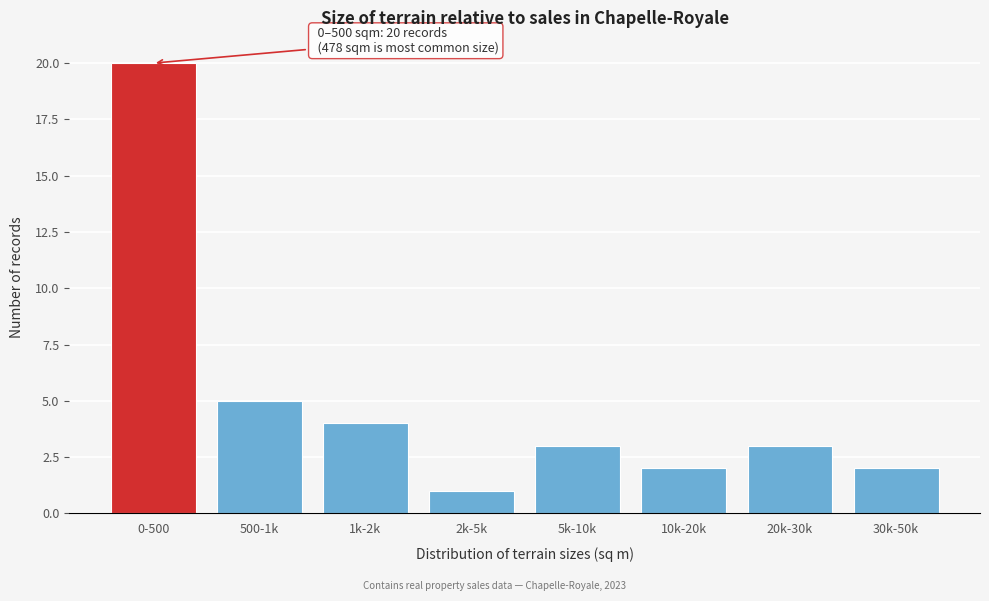

Reading left to right, list all the values displayed in this chart.

20	5	4	1	3	2	3	2